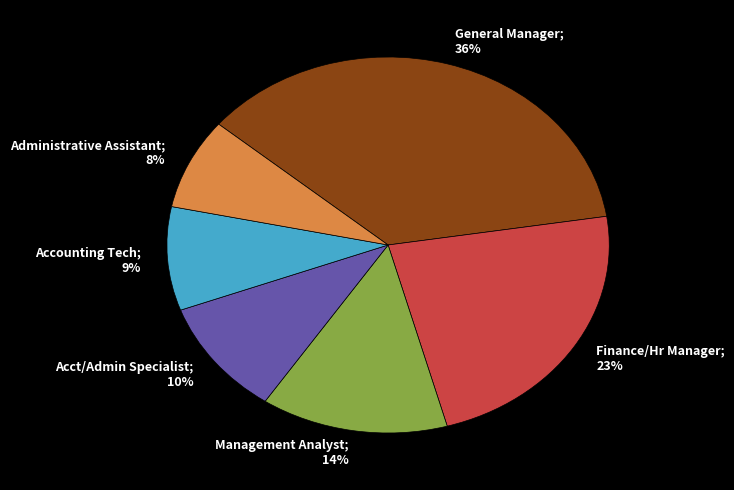

To the nearest percent, what is the difference between the Management Analyst and Finance/Hr Manager slice percentages?

9%